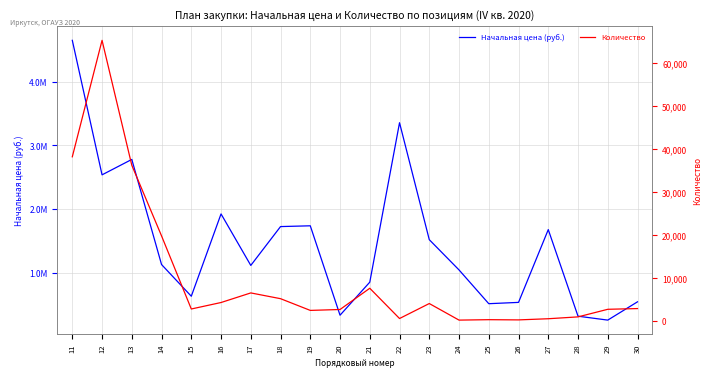

Which series has the largest total across all categories?

Начальная цена (руб.)